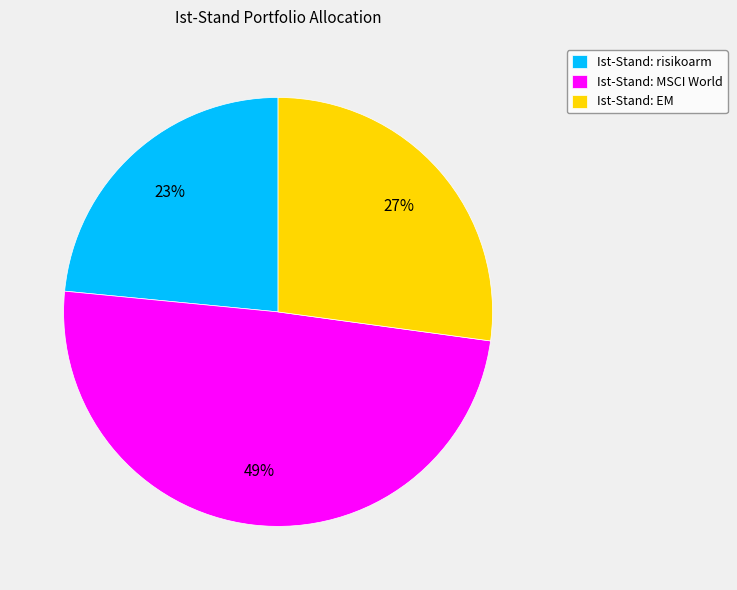

How many segments does this pie chart have?

3